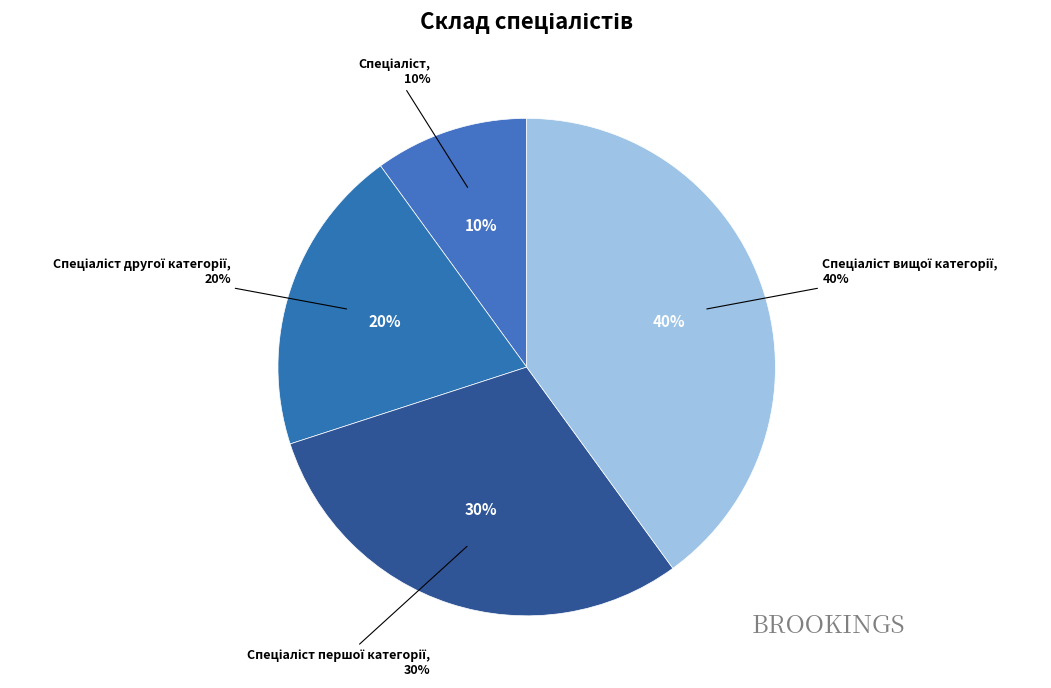

Is Спеціаліст the majority of the pie?

No